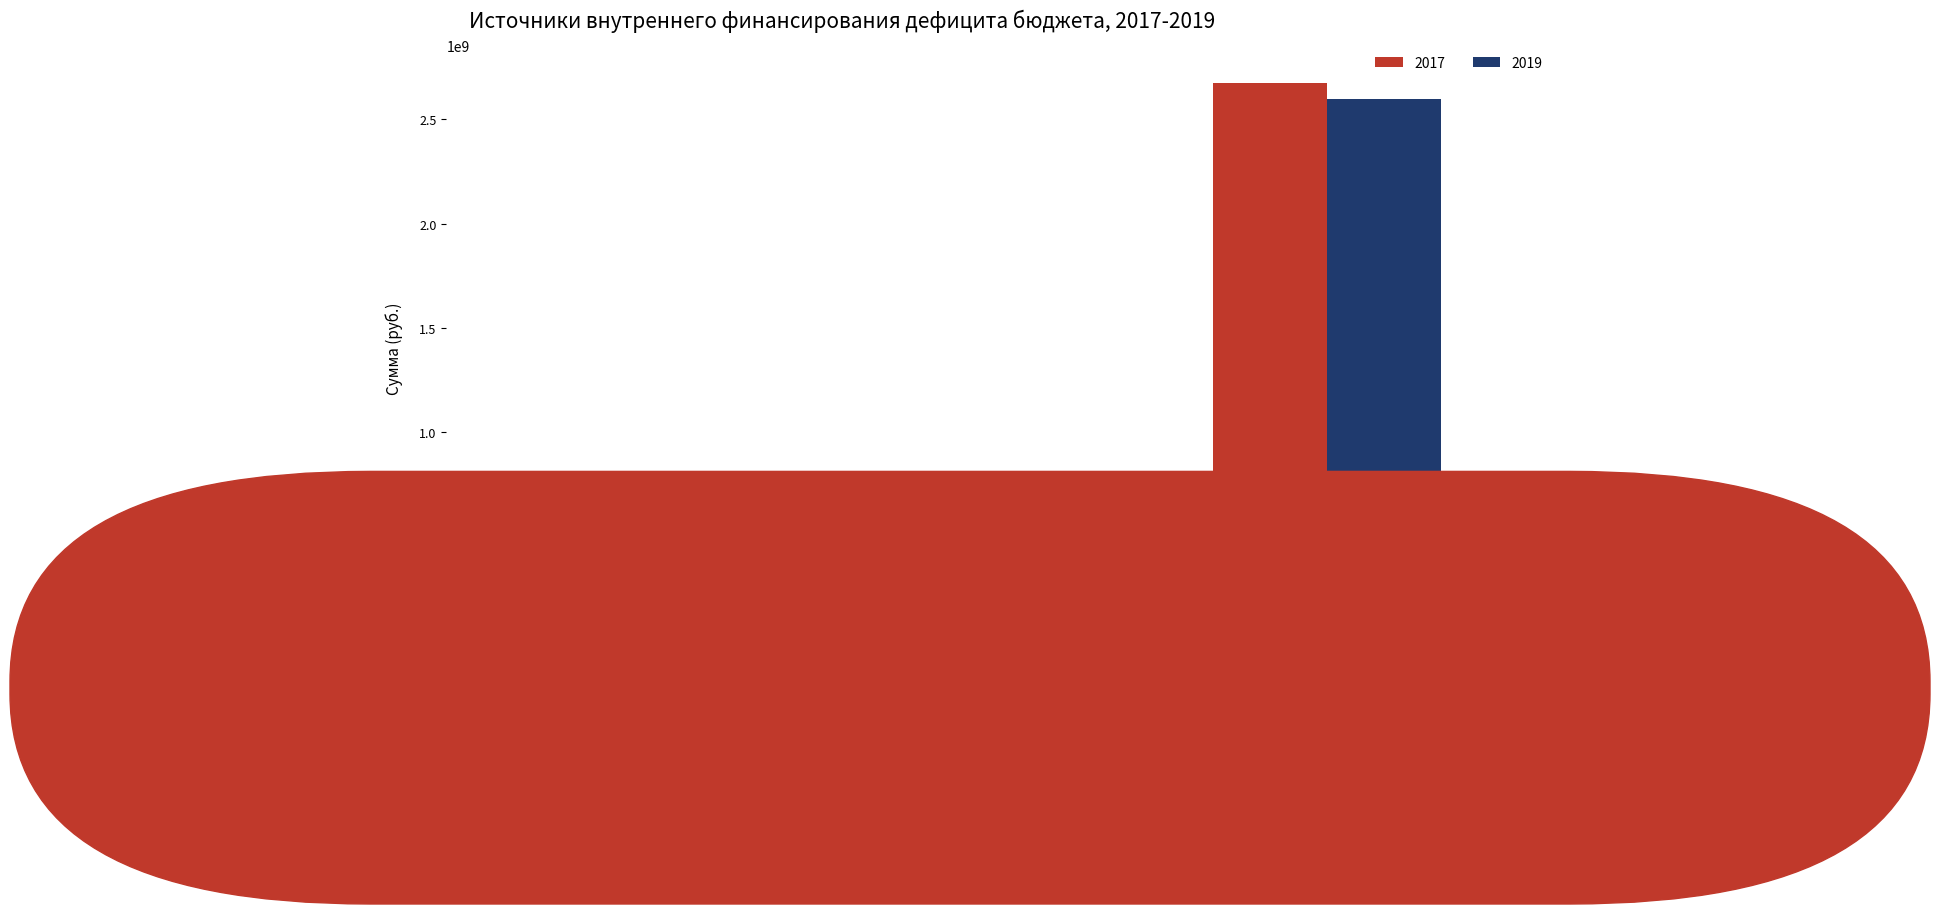

Are the bars grouped side by side (vs. stacked)?

Yes